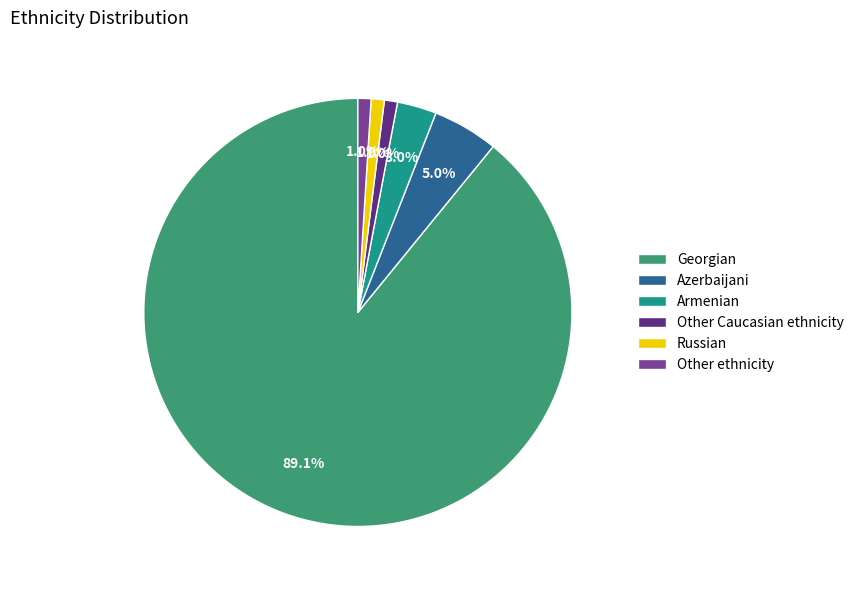

How many slices are in this pie chart?

6